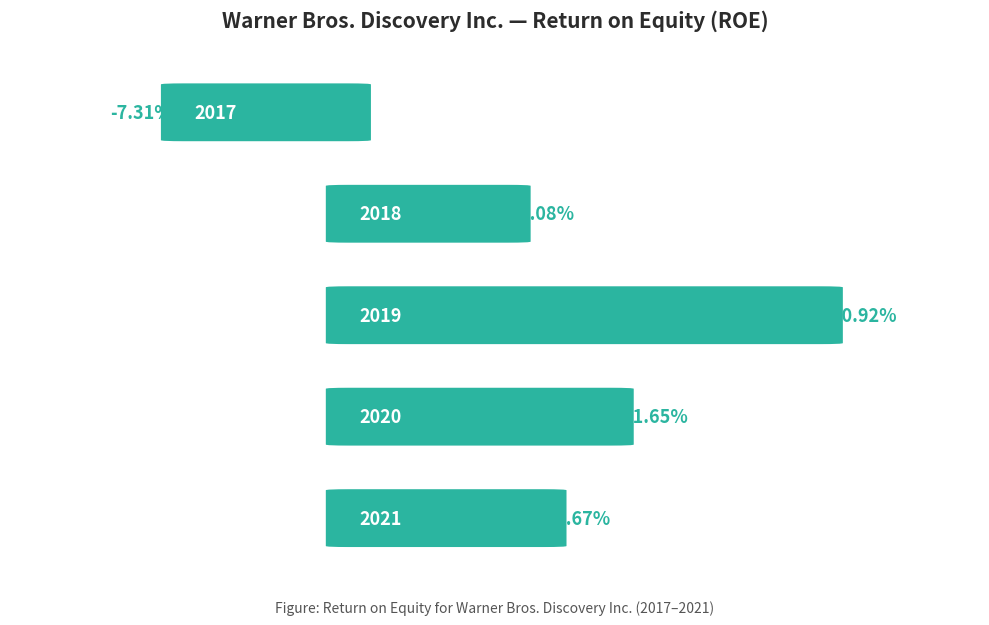

How many data points does each series have?

5